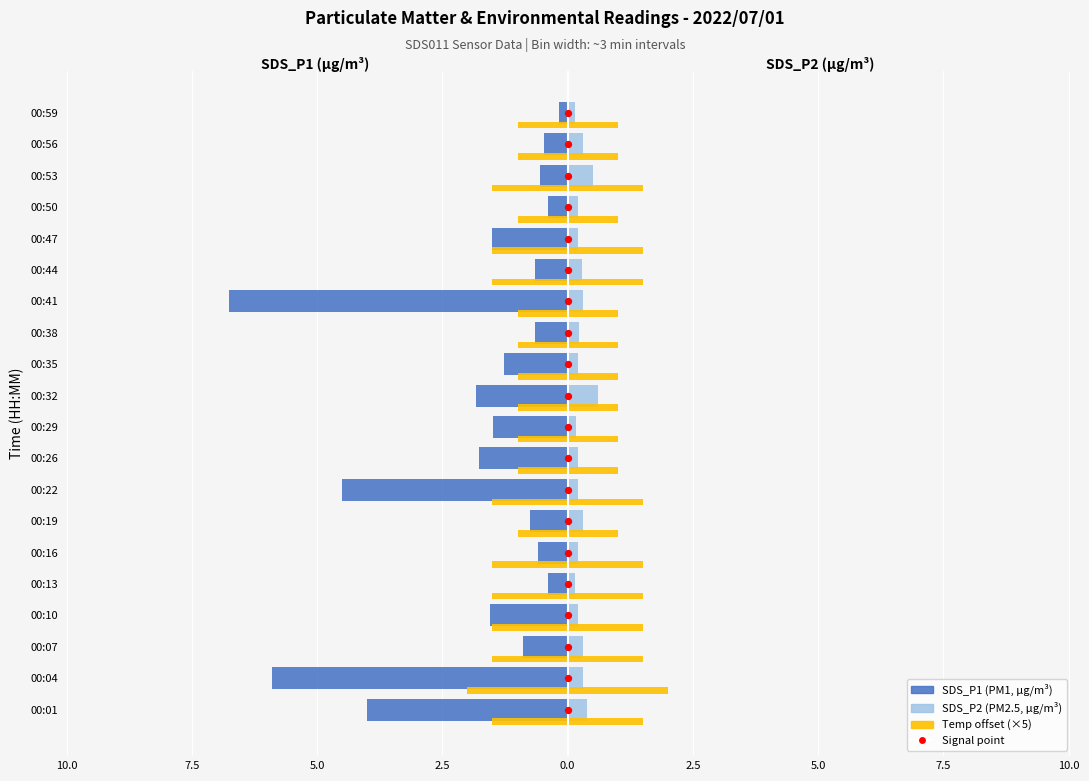

Is the value of SDS_P1 at 00:22 greater than the value of Temp (scaled) at 00:59?

No